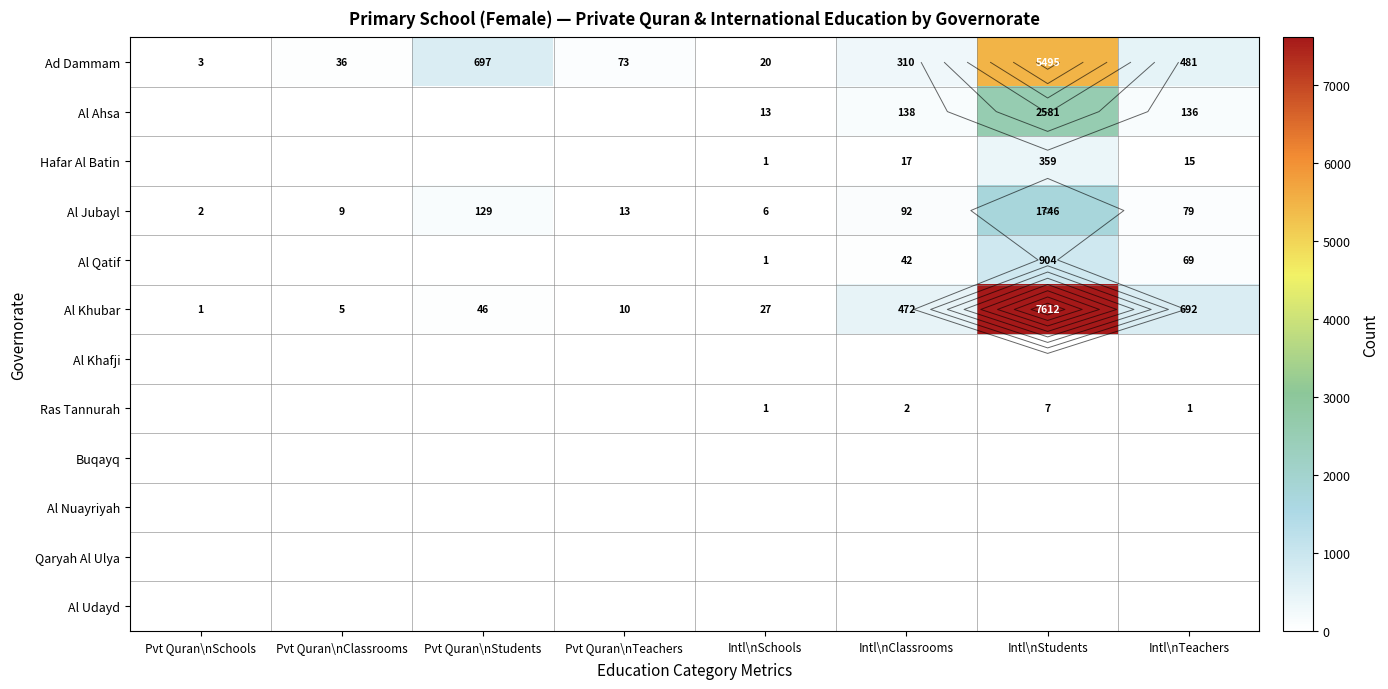

What is the maximum value for Ras Tannurah?

7